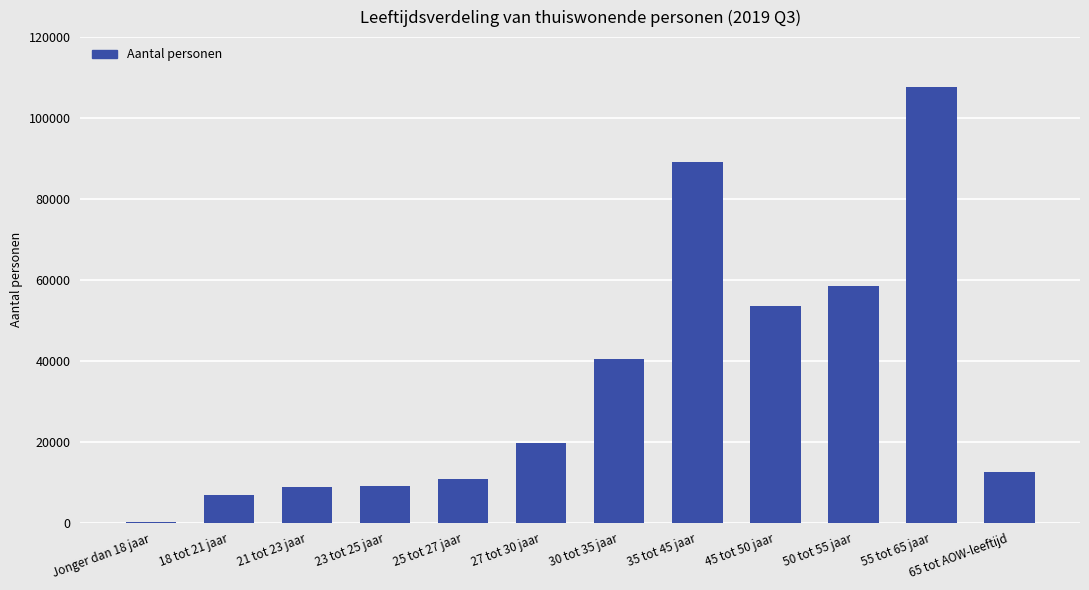

What is the change in value from 18 tot 21 jaar to 25 tot 27 jaar?

+3980